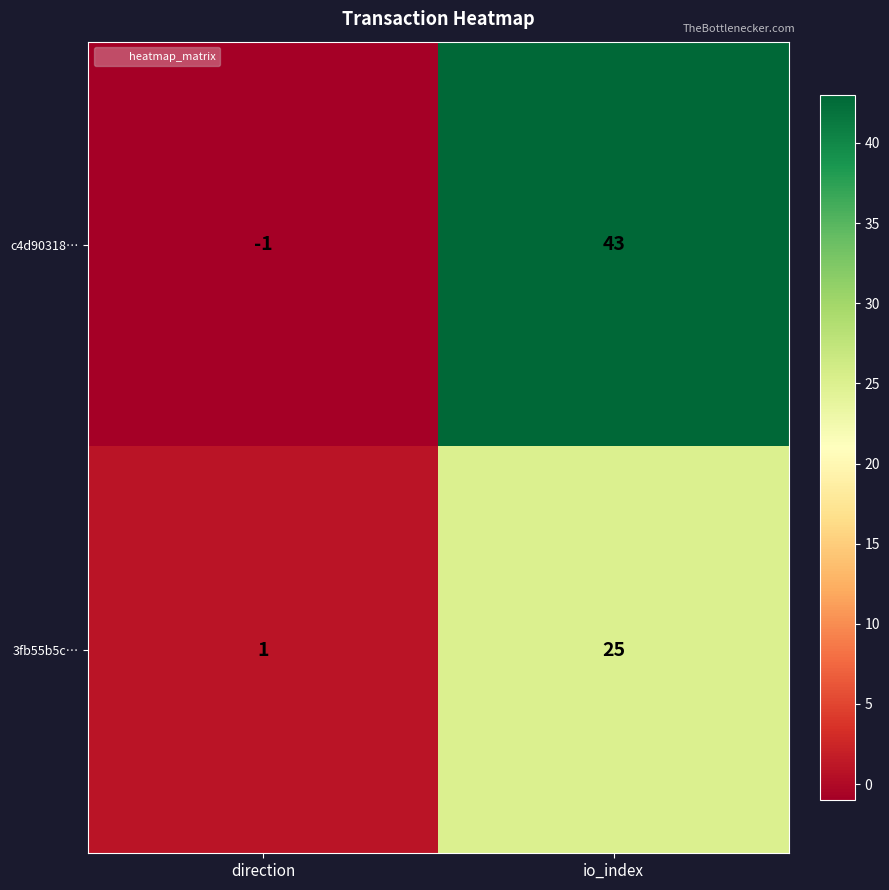

Between direction and io_index, which series saw the biggest shift?

c4d90318…